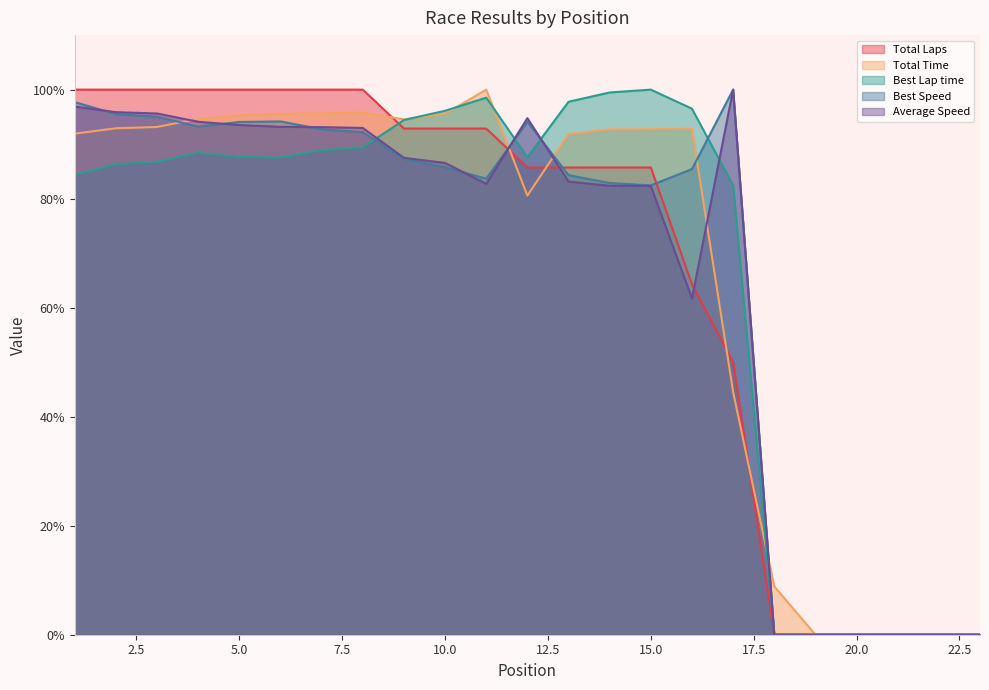

Reading left to right, list all the values displayed in this chart.

Total Laps: 1=100.0	2=100.0	3=100.0	4=100.0	5=100.0	6=100.0	7=100.0	8=100.0	9=92.9	10=92.9	11=92.9	12=85.7	13=85.7	14=85.7	15=85.7	16=64.3	17=50.0	18=0.0	19=0.0	20=0.0	21=0.0	22=0.0	23=0.0
Total Time: 1=91.9	2=92.9	3=93.1	4=94.6	5=95.3	6=95.6	7=95.6	8=95.8	9=94.5	10=95.6	11=100.0	12=80.6	13=91.8	14=92.7	15=92.7	16=92.8	17=44.5	18=8.9	19=0.0	20=0.0	21=0.0	22=0.0	23=0.0
Best Lap time: 1=84.4	2=86.3	3=86.7	4=88.4	5=87.6	6=87.5	7=88.9	8=89.4	9=94.4	10=96.1	11=98.5	12=87.6	13=97.8	14=99.5	15=100.0	16=96.5	17=82.4	18=0.0	19=0.0	20=0.0	21=0.0	22=0.0	23=0.0
Best Speed: 1=97.7	2=95.5	3=95.0	4=93.2	5=94.1	6=94.2	7=92.7	8=92.2	9=87.3	10=85.8	11=83.7	12=94.1	13=84.3	14=82.9	15=82.4	16=85.4	17=100.0	18=0.0	19=0.0	20=0.0	21=0.0	22=0.0	23=0.0
Average Speed: 1=96.9	2=95.9	3=95.6	4=94.1	5=93.5	6=93.2	7=93.1	8=93.0	9=87.5	10=86.6	11=82.7	12=94.8	13=83.1	14=82.4	15=82.3	16=61.7	17=100.0	18=0.0	19=0.0	20=0.0	21=0.0	22=0.0	23=0.0